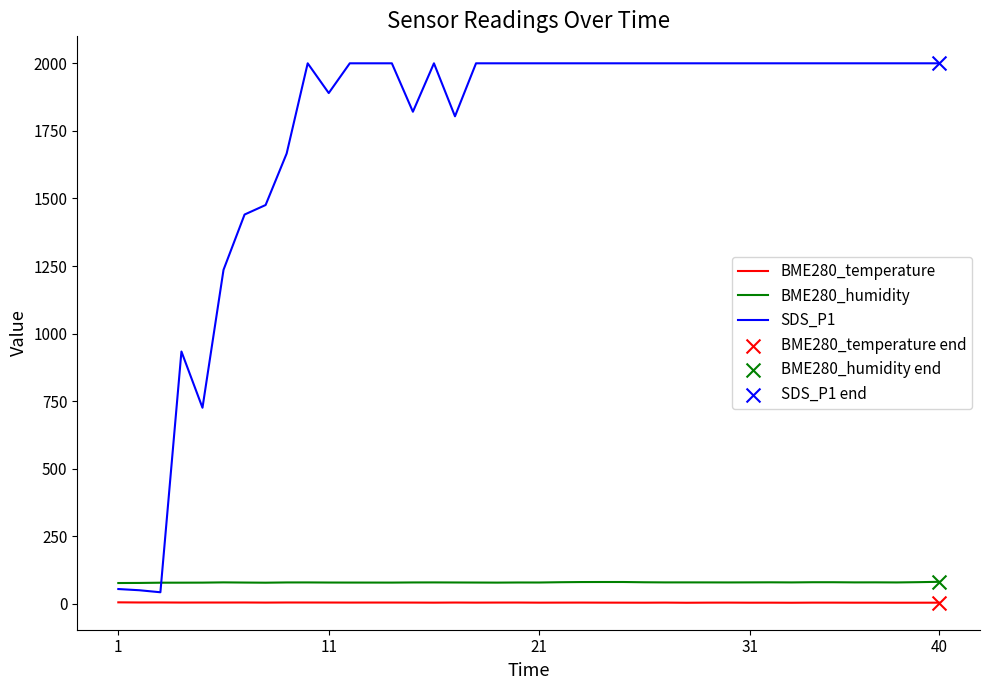

Which series has the widest spread of values?

SDS_P1